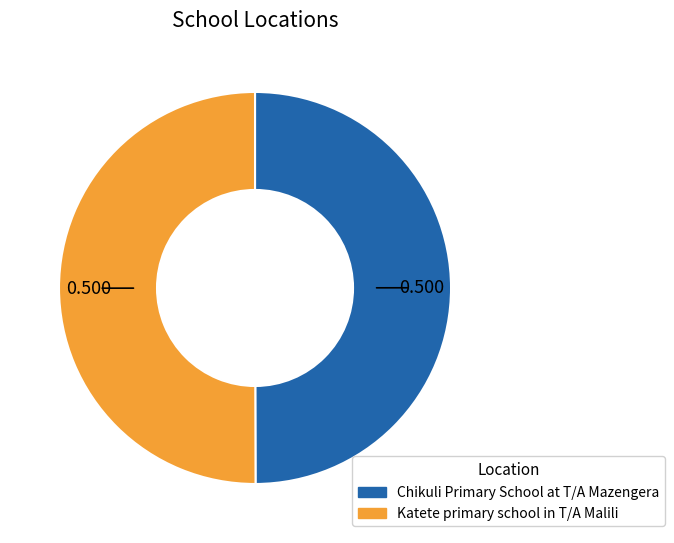

Combined, do Chikuli Primary School at T/A Mazengera and Katete primary school in T/A Malili account for over 50%?

Yes